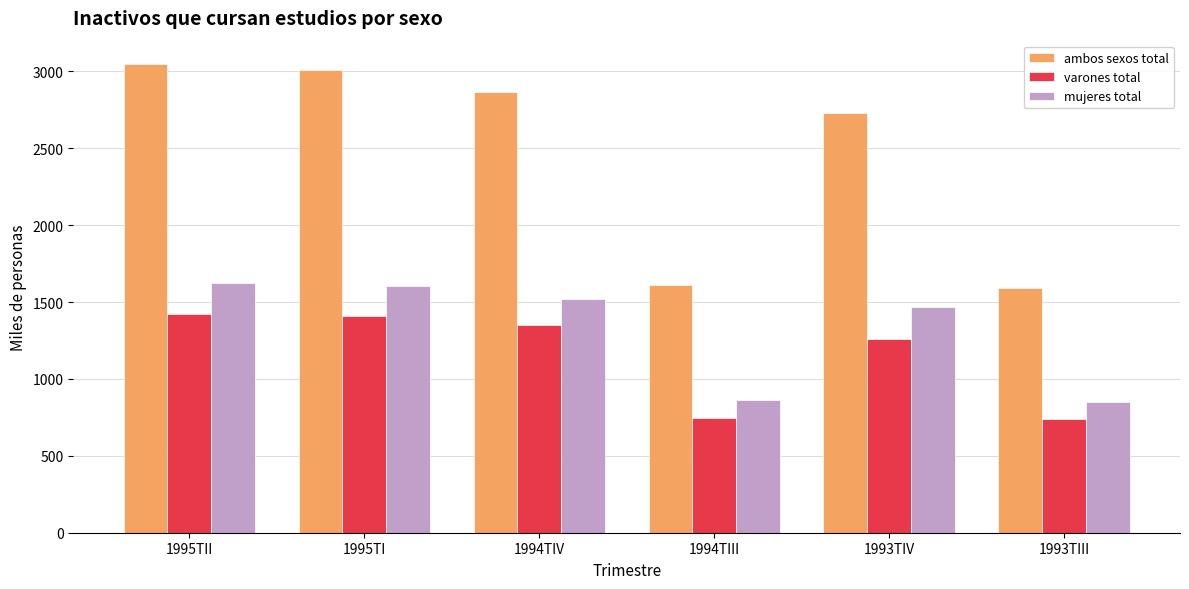

Which category has the highest value in the ambos sexos total series?

1995TII